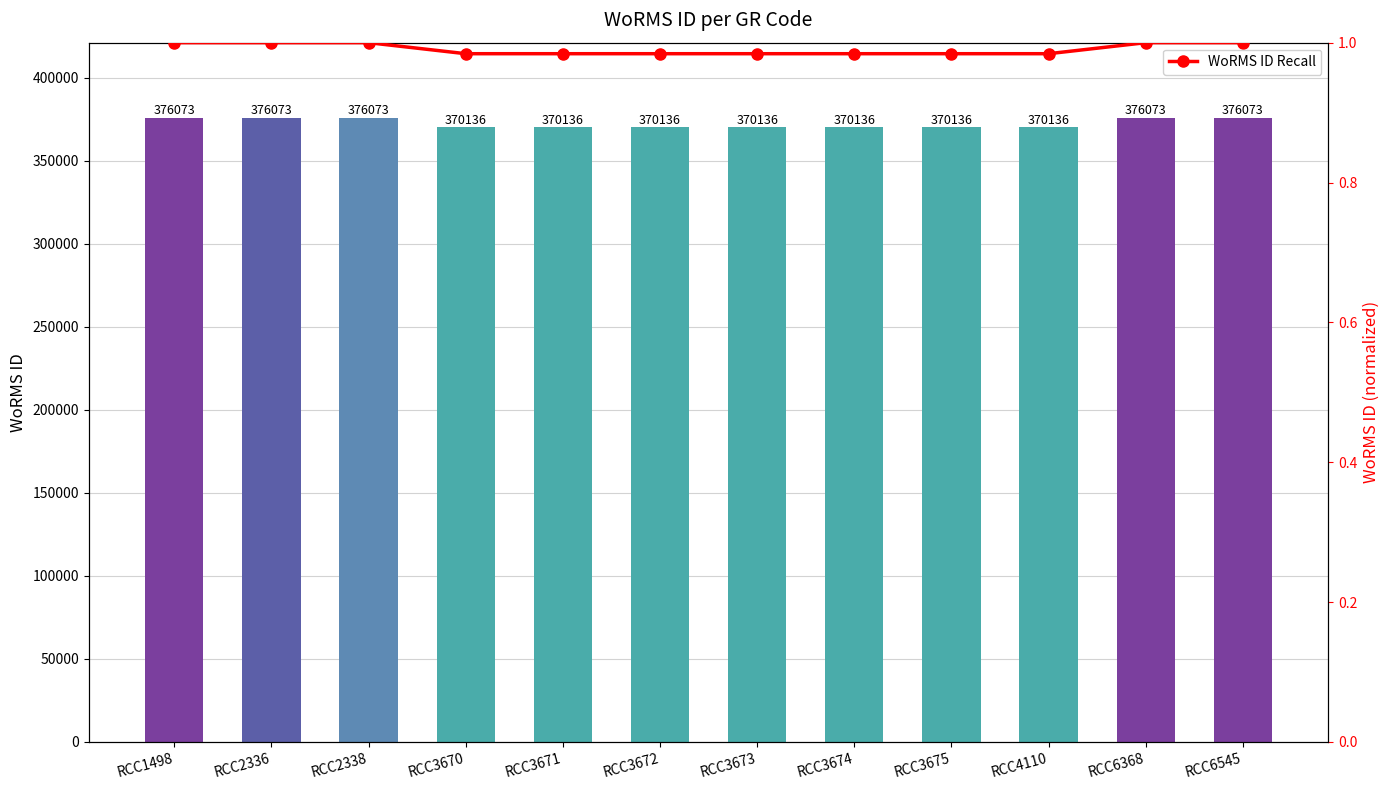

Rank the series by their maximum value, from highest to lowest.

WoRMS ID, WoRMS ID Recall